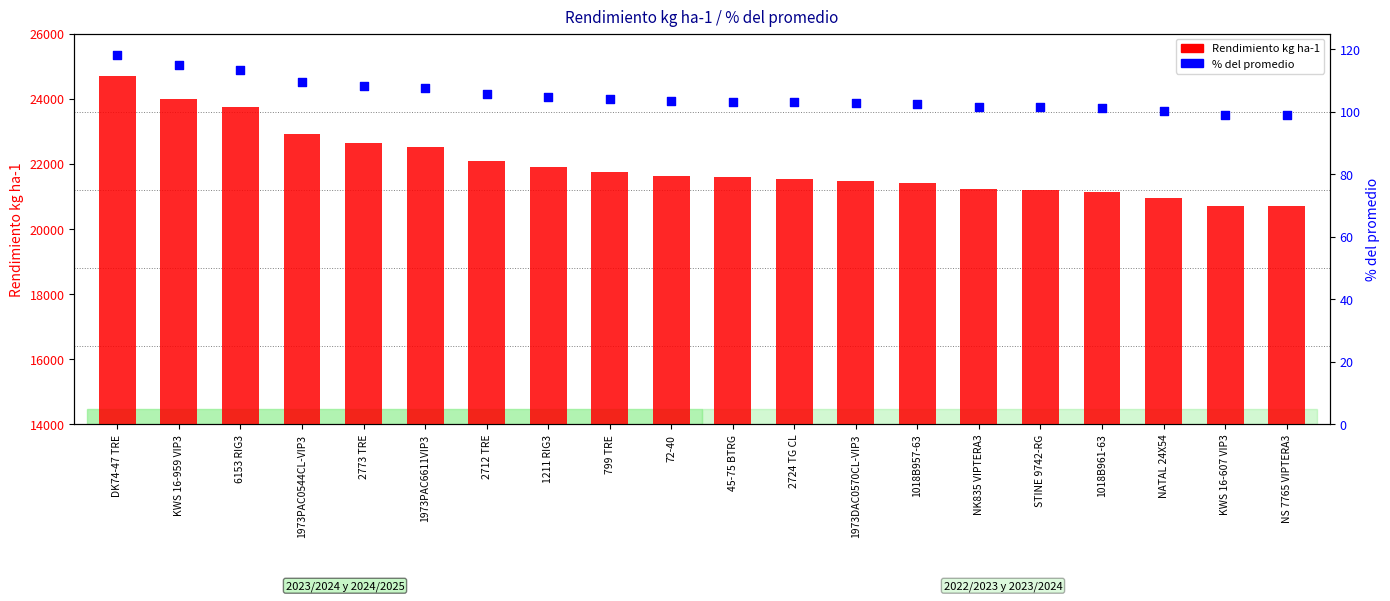

Which series contains the lowest Y value?

% del promedio